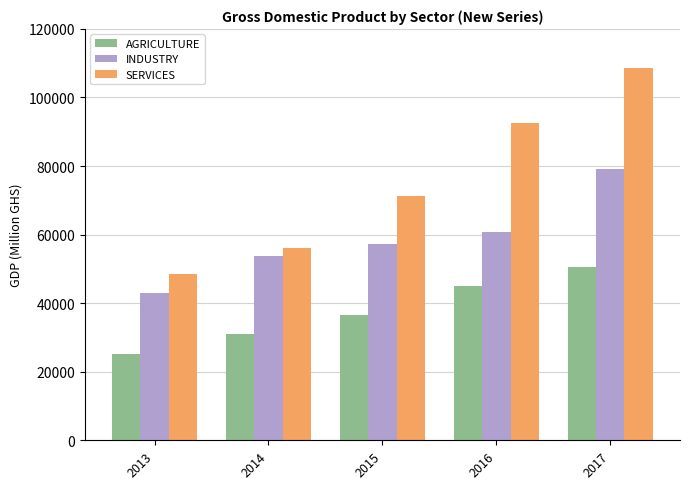

At which category does the chart reach its peak across all series?

2017